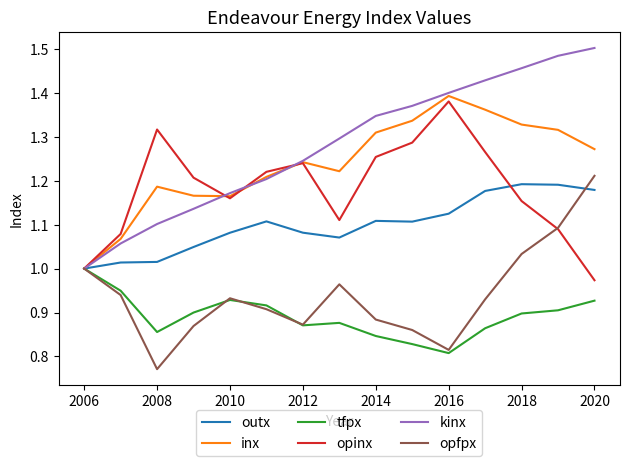

What is the difference between the maximum and minimum values in the tfpx series?

0.2